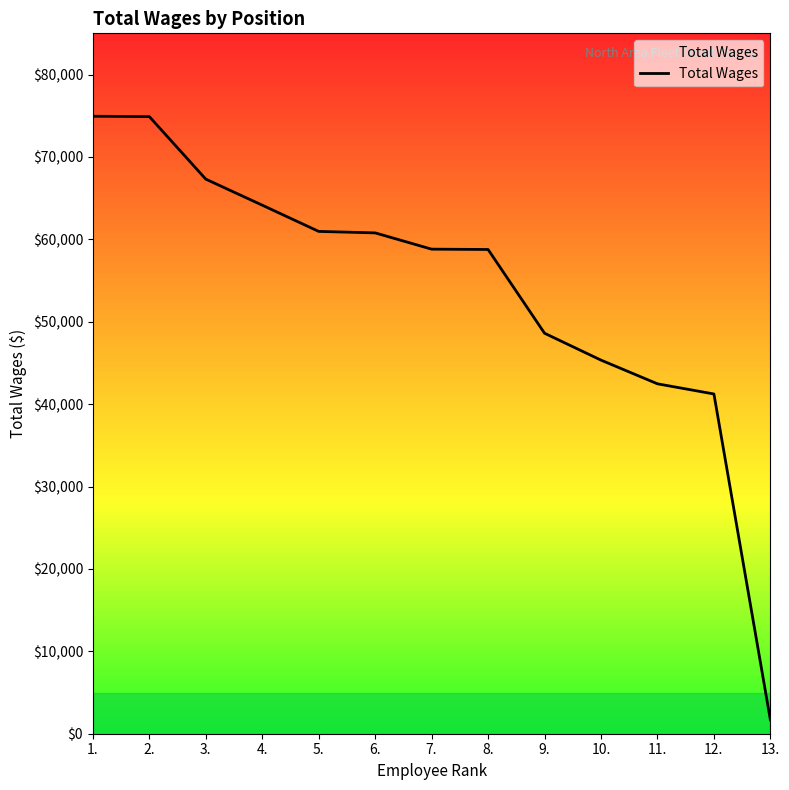

Read the value at 1..

74939